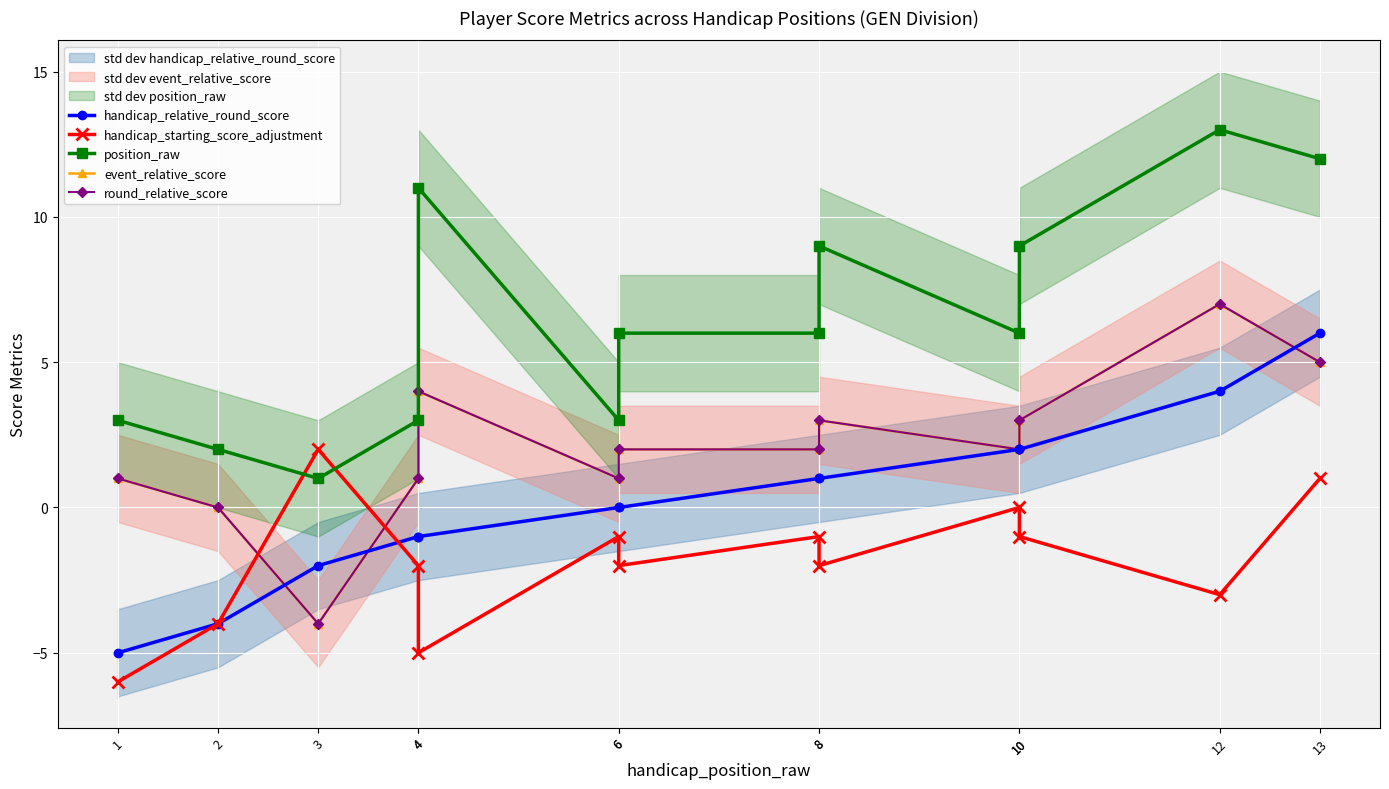

How many lines are shown in the chart?

5